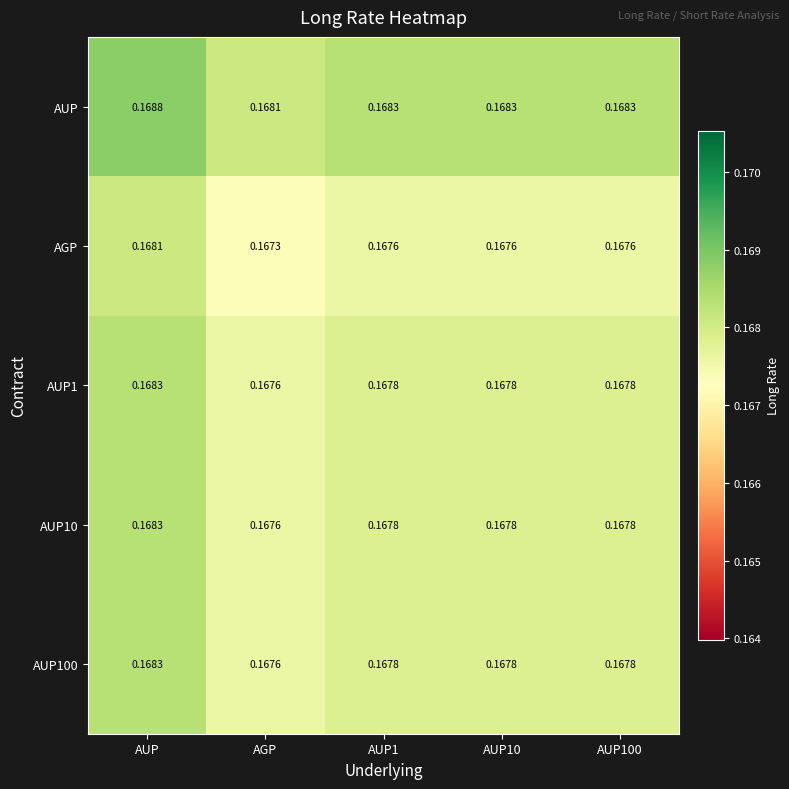

Which category has the highest value across all series?

AUP